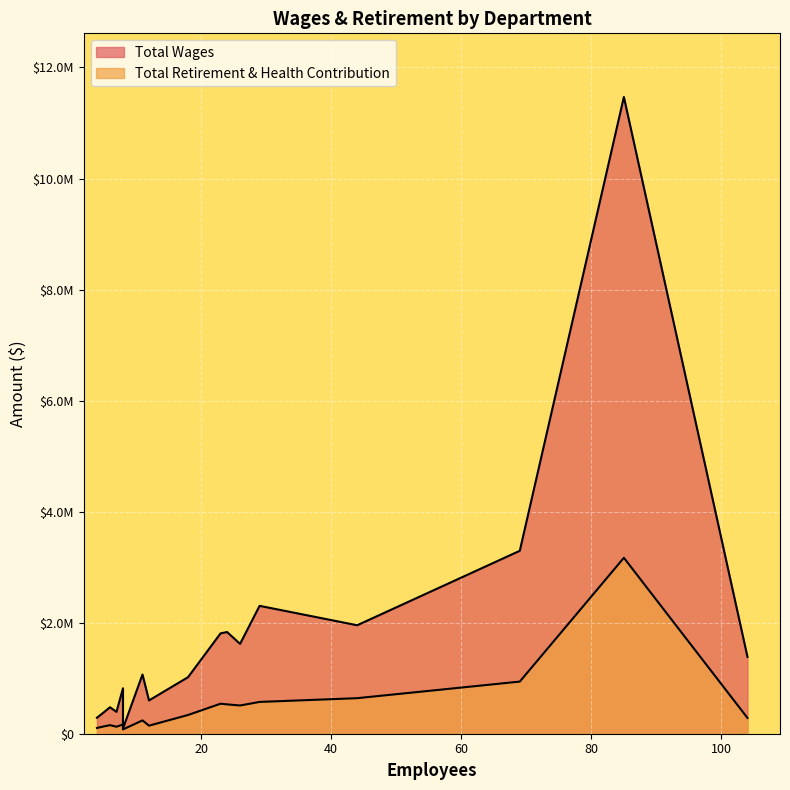

What is the difference between the maximum and second lowest values in the Total Retirement & Health Contribution series?

3064926